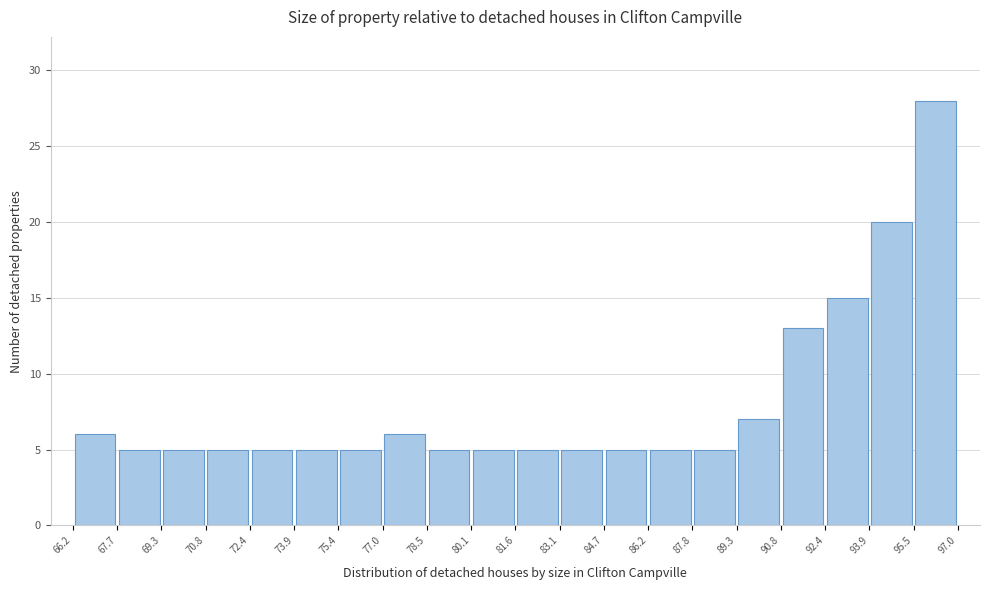

How tall is the bar that spans 80.1 to 81.6 on the x-axis? The values are not printed on the chart, so give them approximately, as read against the axis.

5